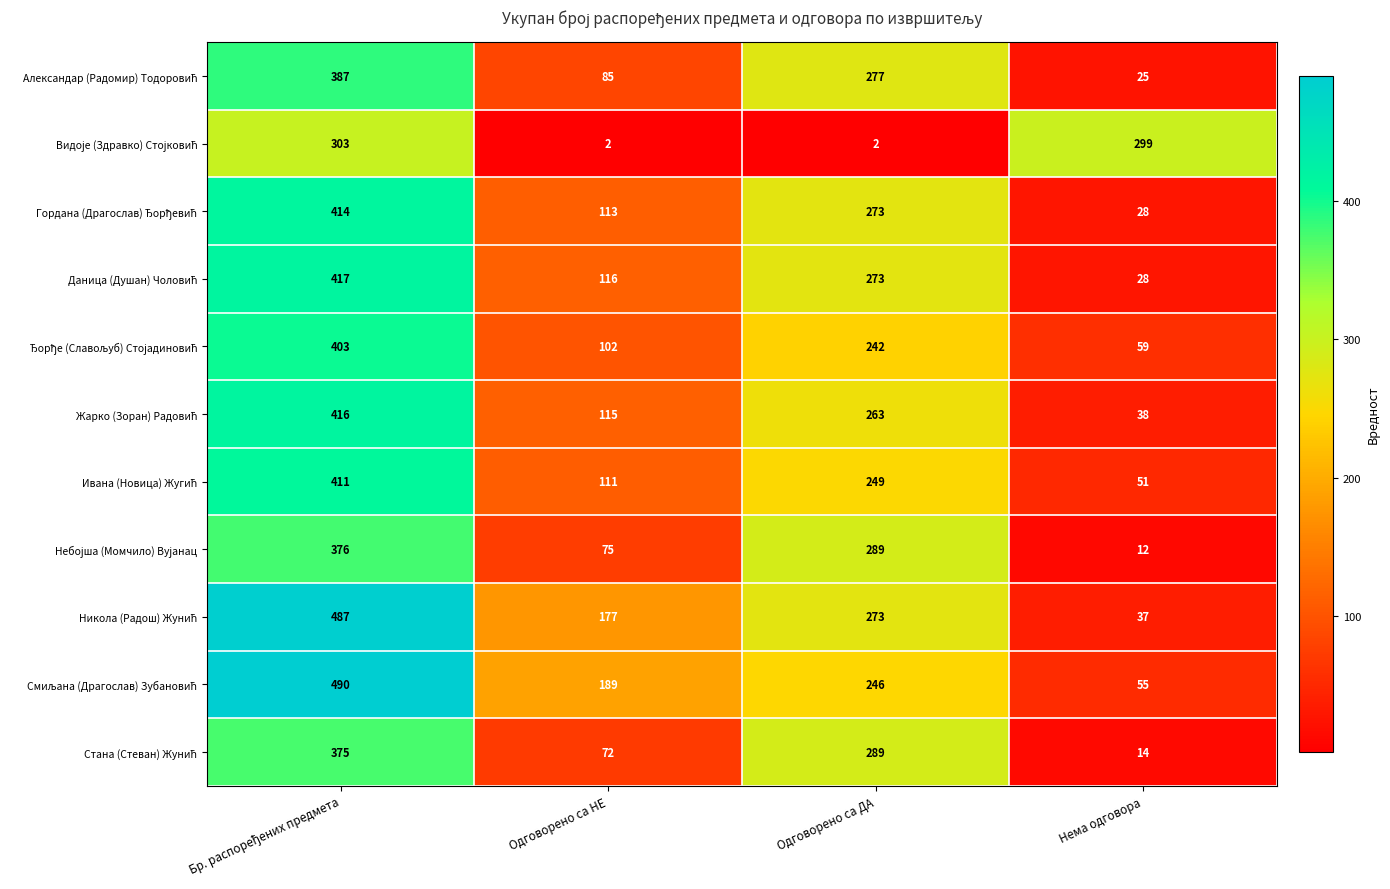

What is the spread (max minus min) of values at Одговорено са ДА?

287